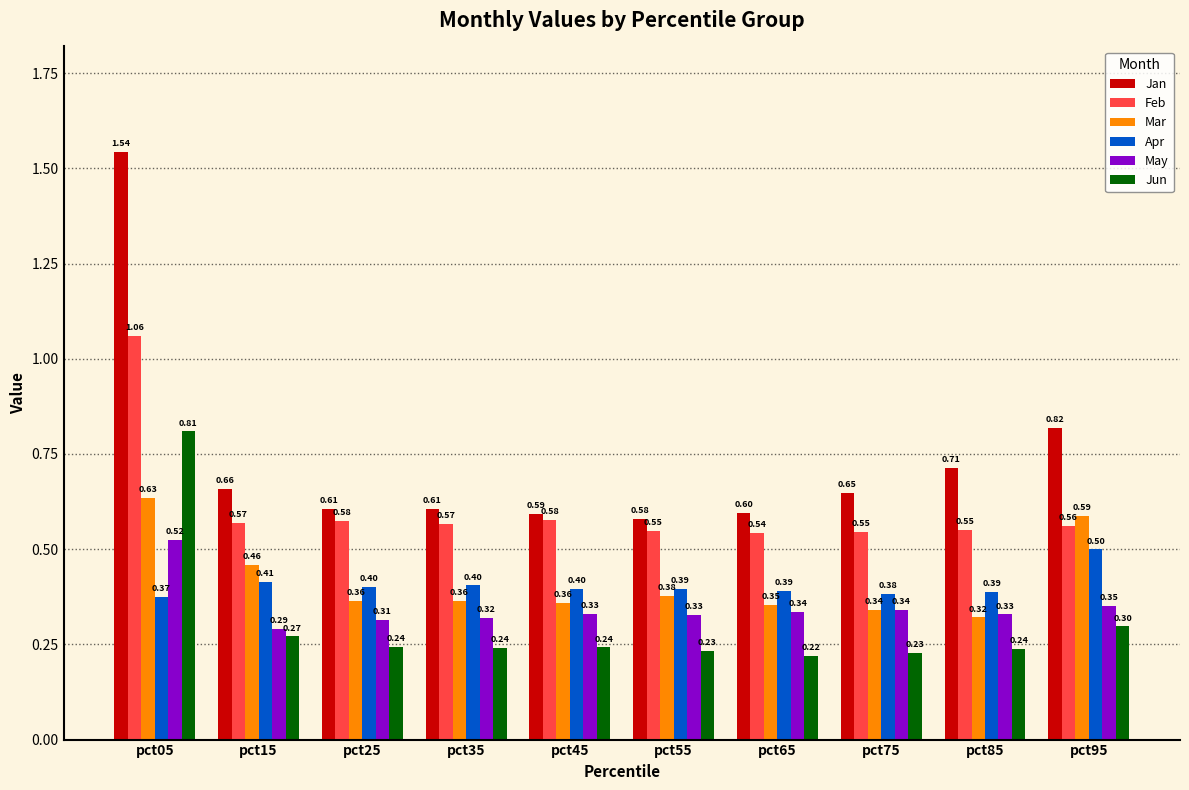

At which category does the chart reach its peak across all series?

pct05